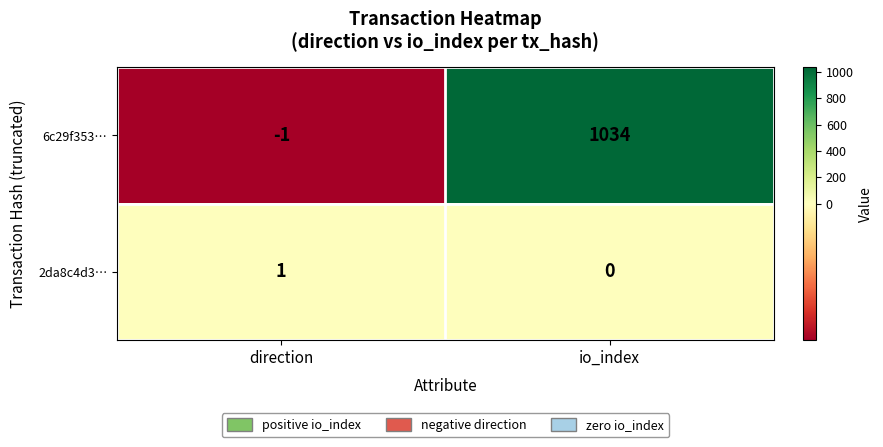

What is the greatest value displayed?

1034